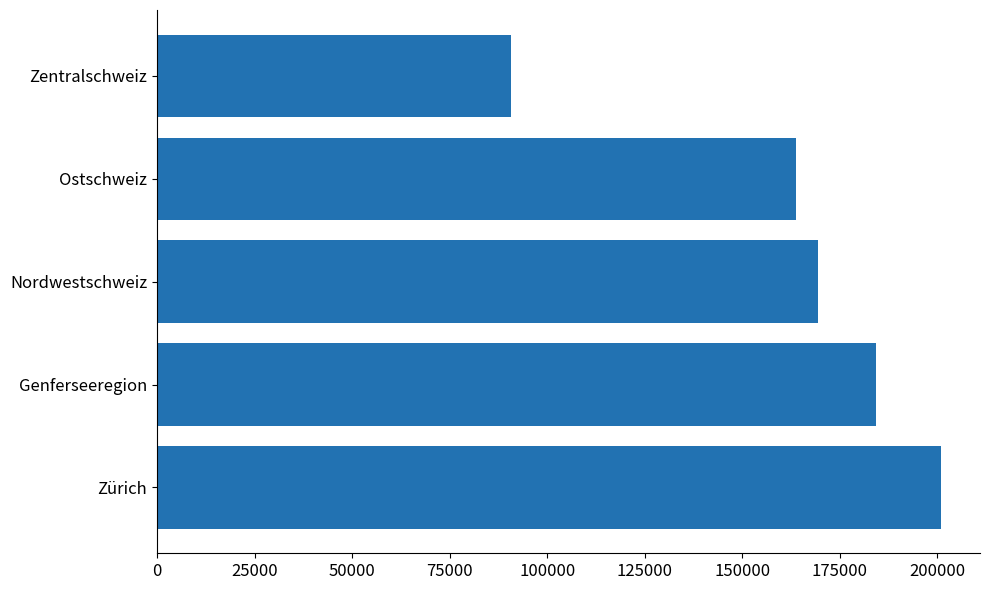

What is the maximum value shown in the chart?

200864